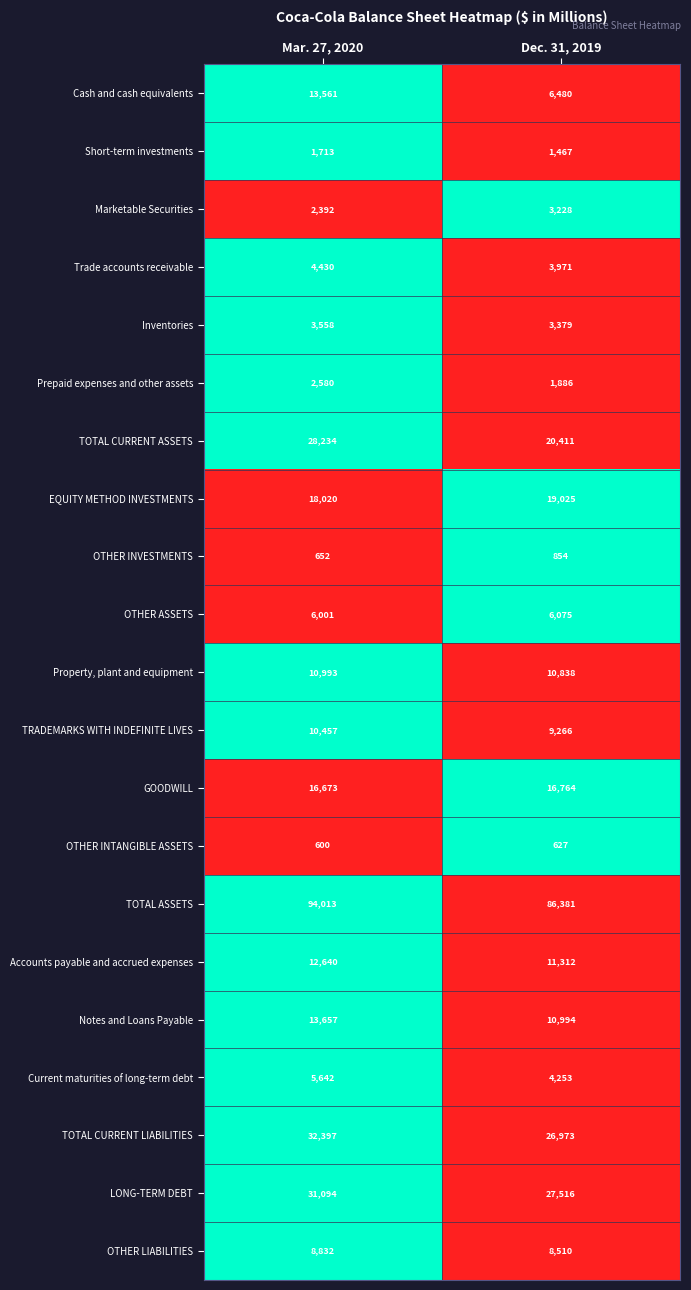

What is the sum of the TOTAL ASSETS values at Dec. 31, 2019 and Mar. 27, 2020?

180394